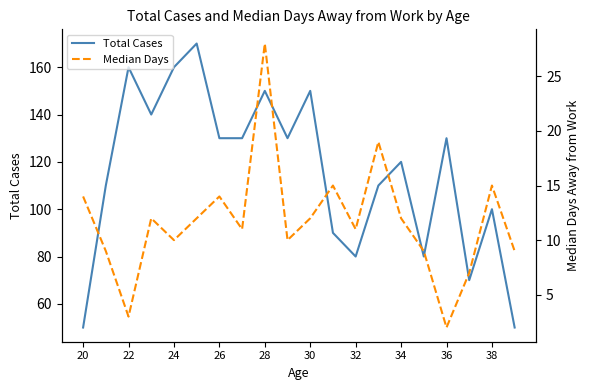

True or false: Total Cases and Median Days cross at least once.

False